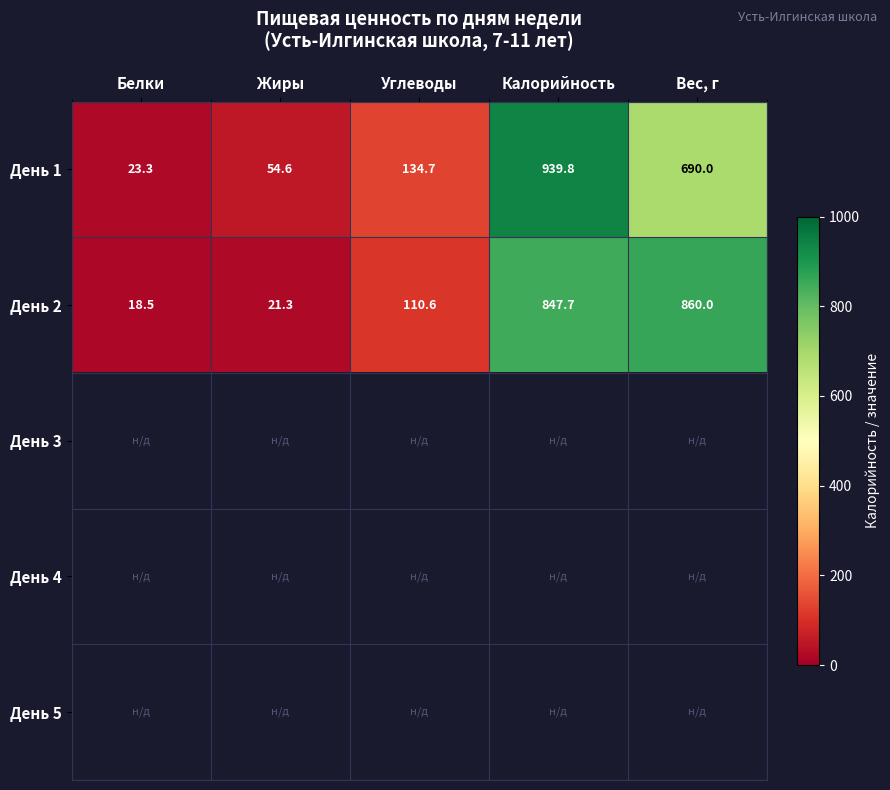

Count the number of data series in this chart.

5